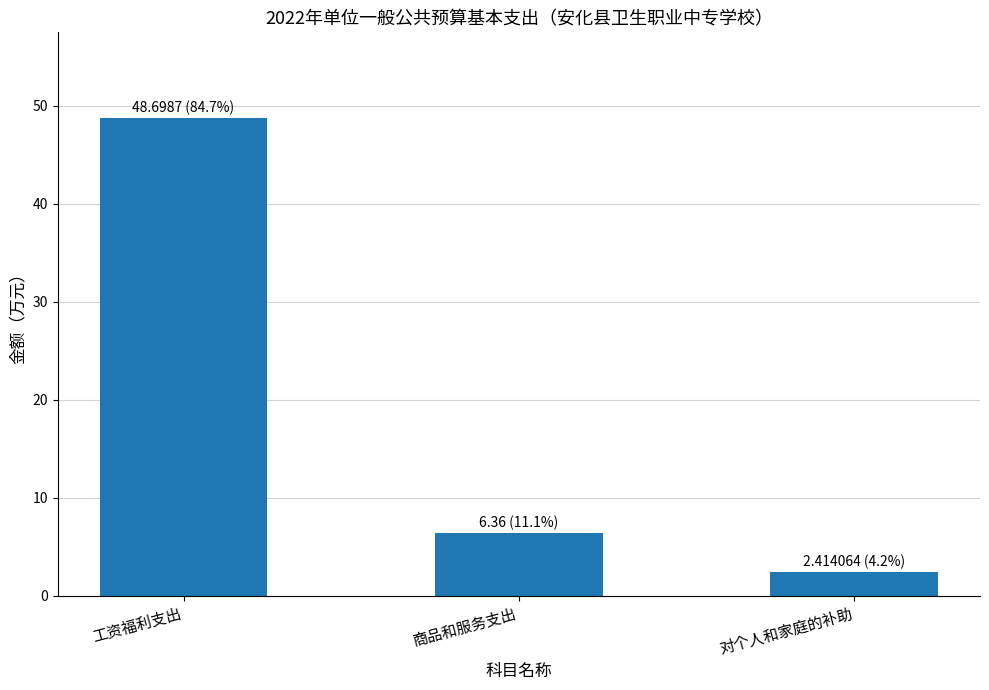

Where is the data nearest to the value 25?

商品和服务支出